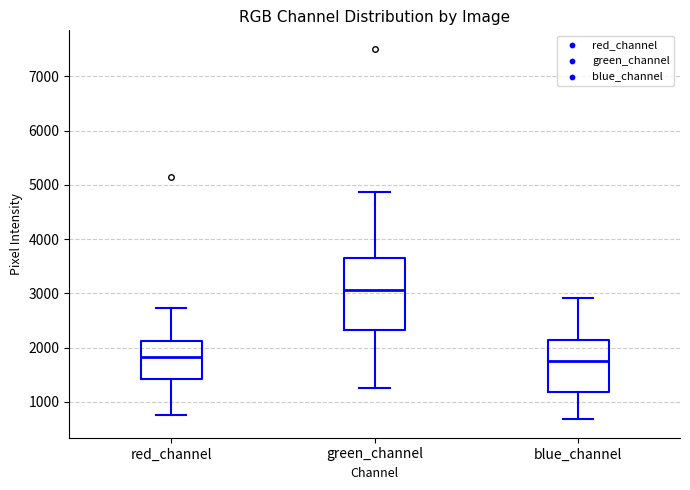

Comparing the boxes themselves (not the whiskers), which one is the tallest?

green_channel